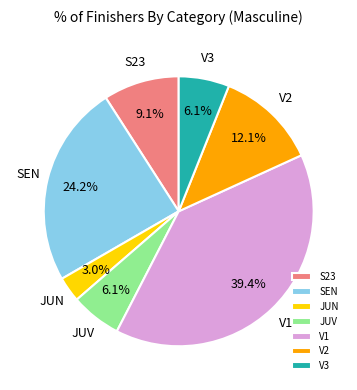

How many slices are in this pie chart?

7